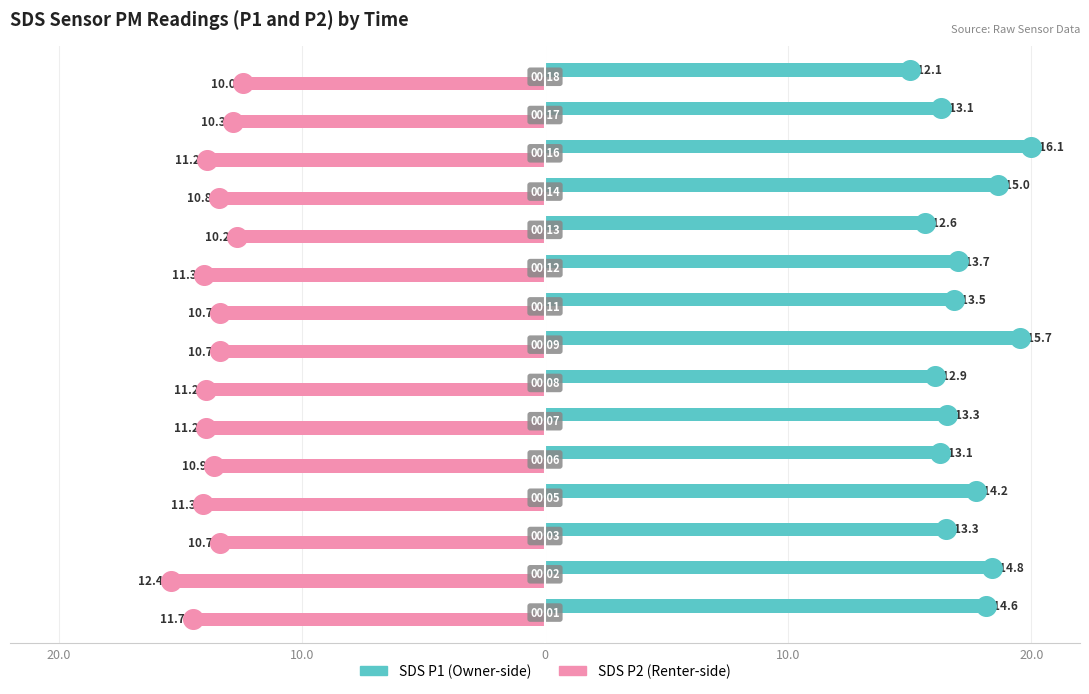

At how many categories does at least one series exceed -9?

15